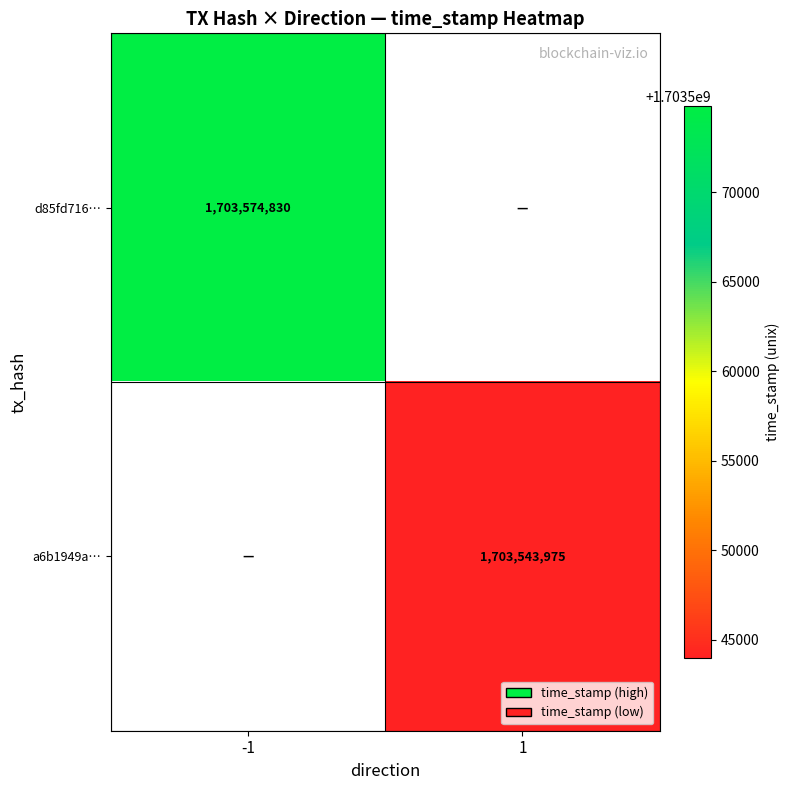

True or false: a6b1949a… has a value of 2373610237 at 1.

False